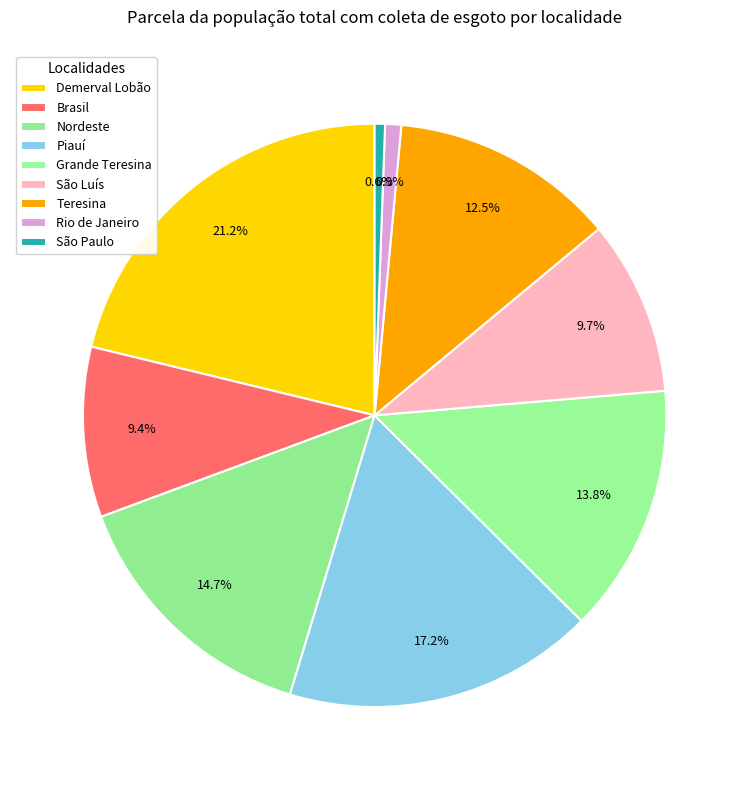

How many segments does this pie chart have?

9